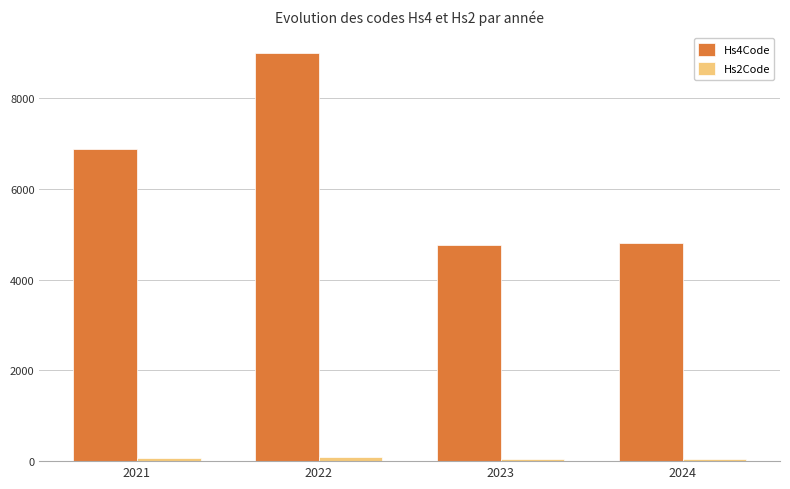

What is the minimum value shown in the chart?

47.5